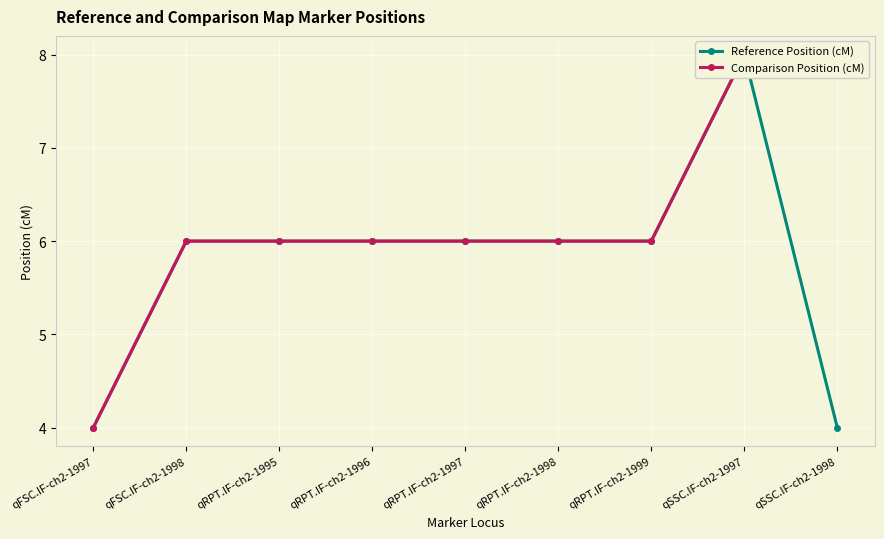

Rank the categories by Reference Position (cM) value from lowest to highest.

qFSC.IF-ch2-1997, qSSC.IF-ch2-1998, qFSC.IF-ch2-1998, qRPT.IF-ch2-1995, qRPT.IF-ch2-1996, qRPT.IF-ch2-1997, qRPT.IF-ch2-1998, qRPT.IF-ch2-1999, qSSC.IF-ch2-1997